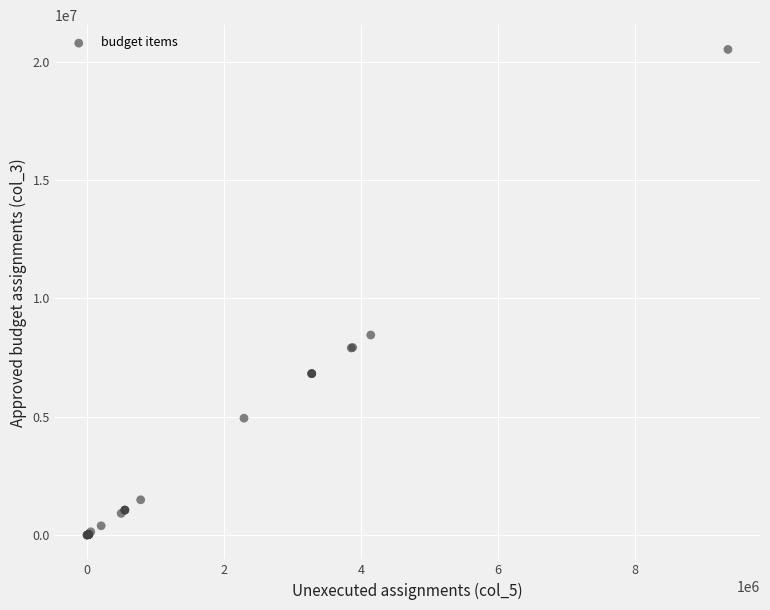

What Y value in the scatter plot is closest to 10261250?

8454400